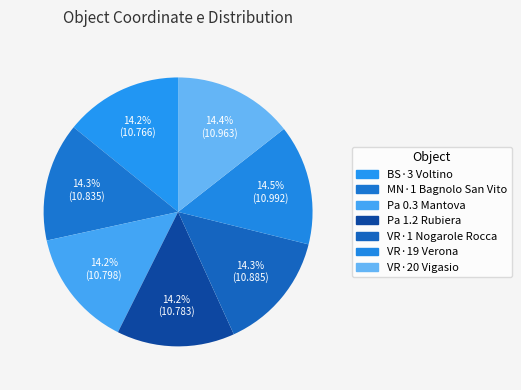

How many slices are in this pie chart?

7